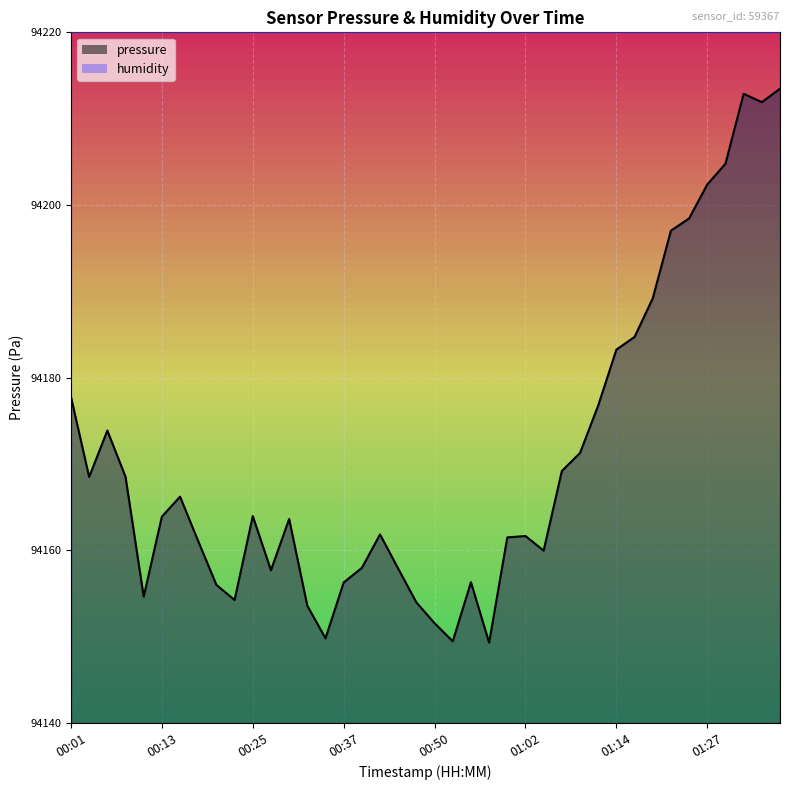

What is the value of the 8th point from the left?

94161.1